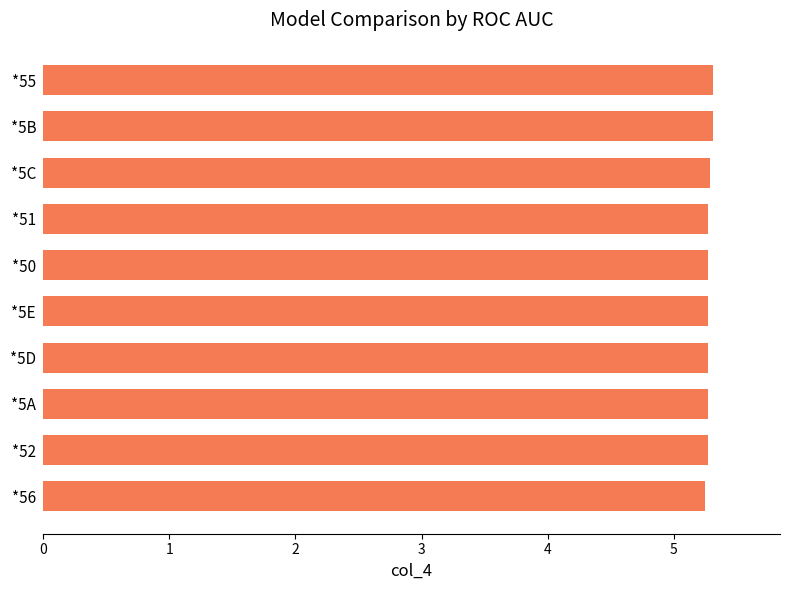

What is the sum of all values?

52.8